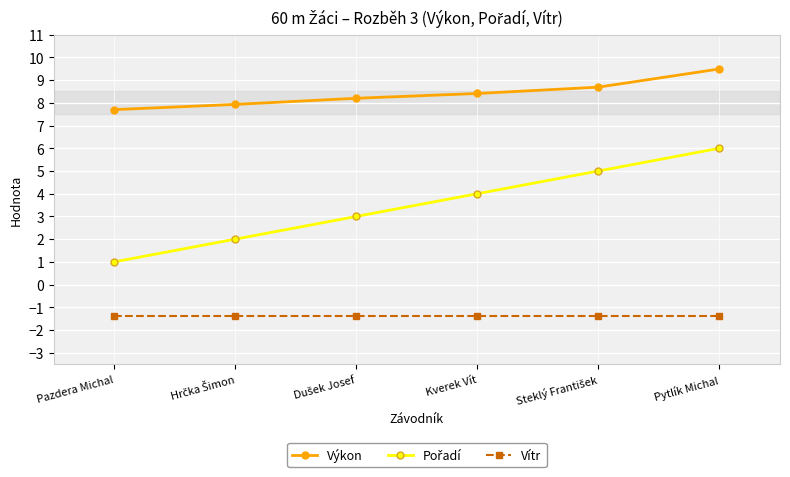

True or false: Výkon has more than 2 points higher than both neighbors.

False